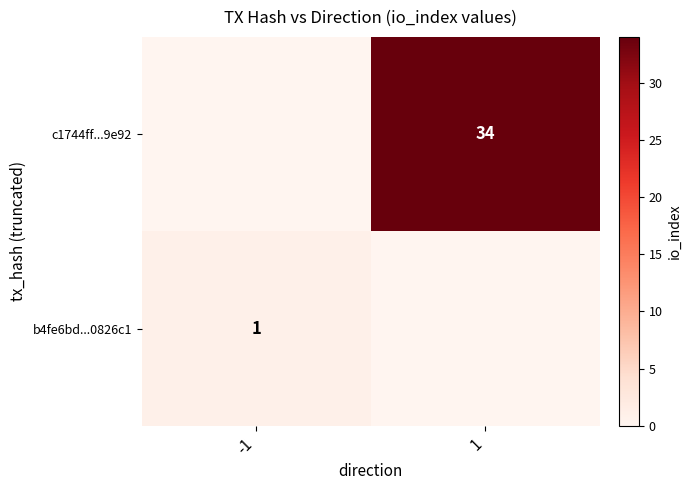

Which category has the highest value across all series?

1